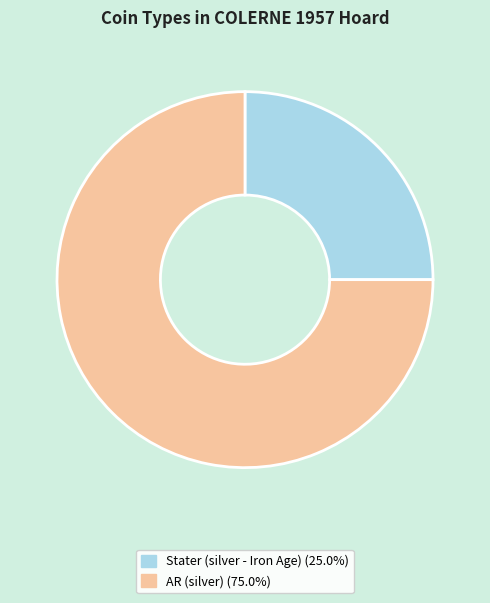

Is there a majority slice in this chart?

Yes